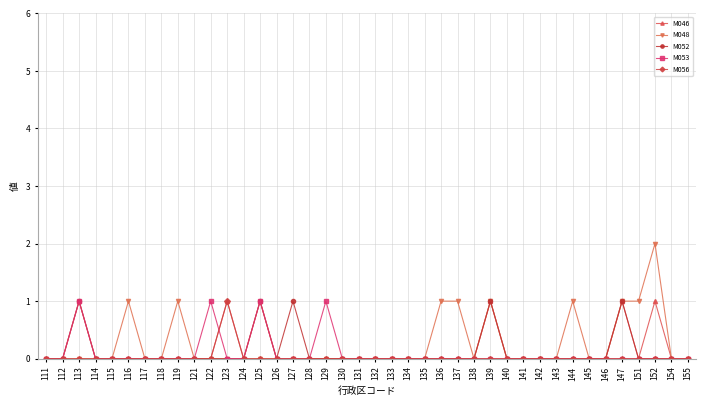

The value of M056 at 129 is -1. True or false?

False